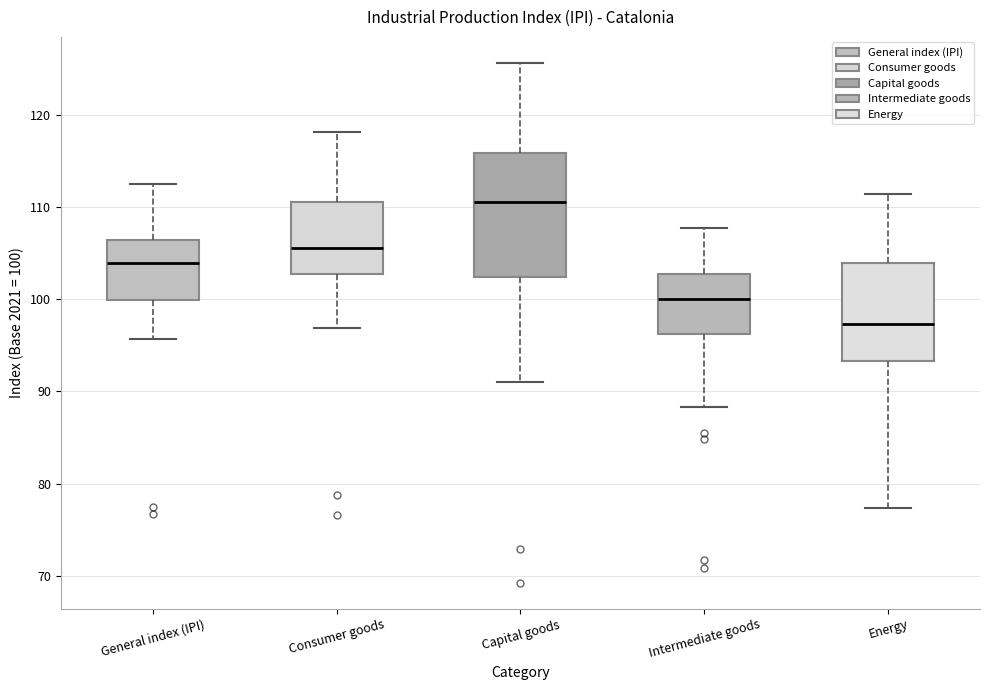

Reading left to right, read every box against the y-axis: the position of its median line, the range the box covers, and the ends of its whiskers. The values are not printed on the chart, so give them approximately, as read against the axis.

General index (IPI): median 104, box 100 to 106, whiskers 96 to 113
Consumer goods: median 106, box 103 to 111, whiskers 97 to 118
Capital goods: median 111, box 102 to 116, whiskers 91 to 126
Intermediate goods: median 100, box 96 to 103, whiskers 88 to 108
Energy: median 97, box 93 to 104, whiskers 77 to 111